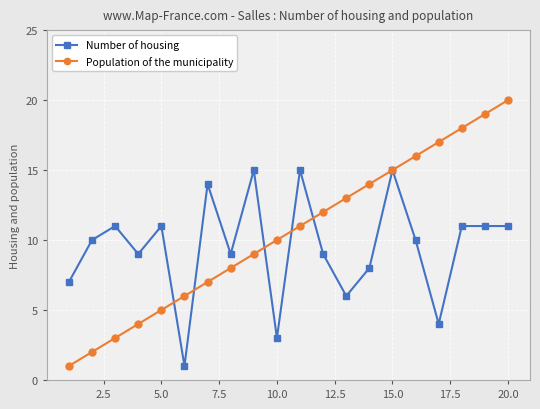

True or false: Number of housing has more than 2 points higher than both neighbors.

True